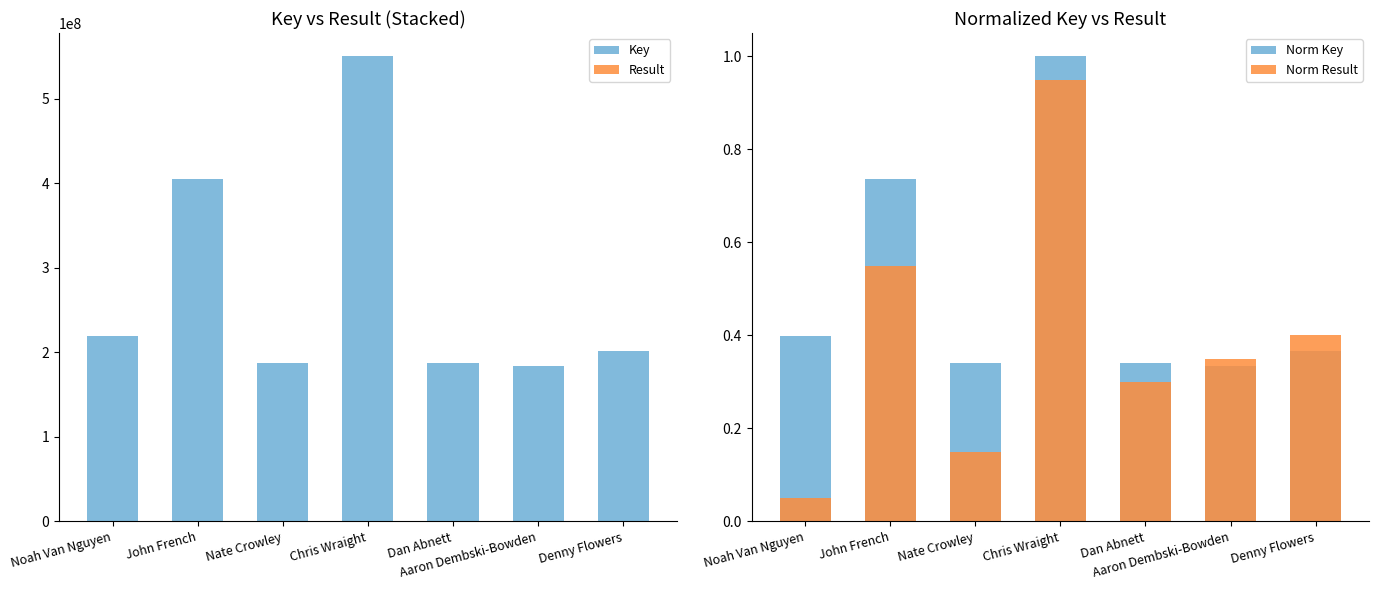

List the labels in order of Result value, largest first.

Chris Wraight, John French, Denny Flowers, Aaron Dembski-Bowden, Dan Abnett, Nate Crowley, Noah Van Nguyen